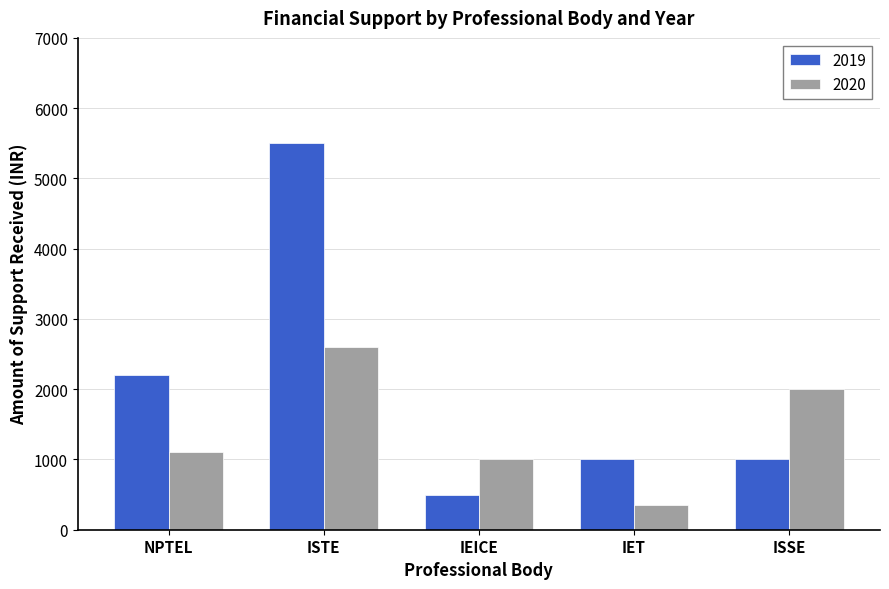

At which label is 2020 closest to 1475?

NPTEL